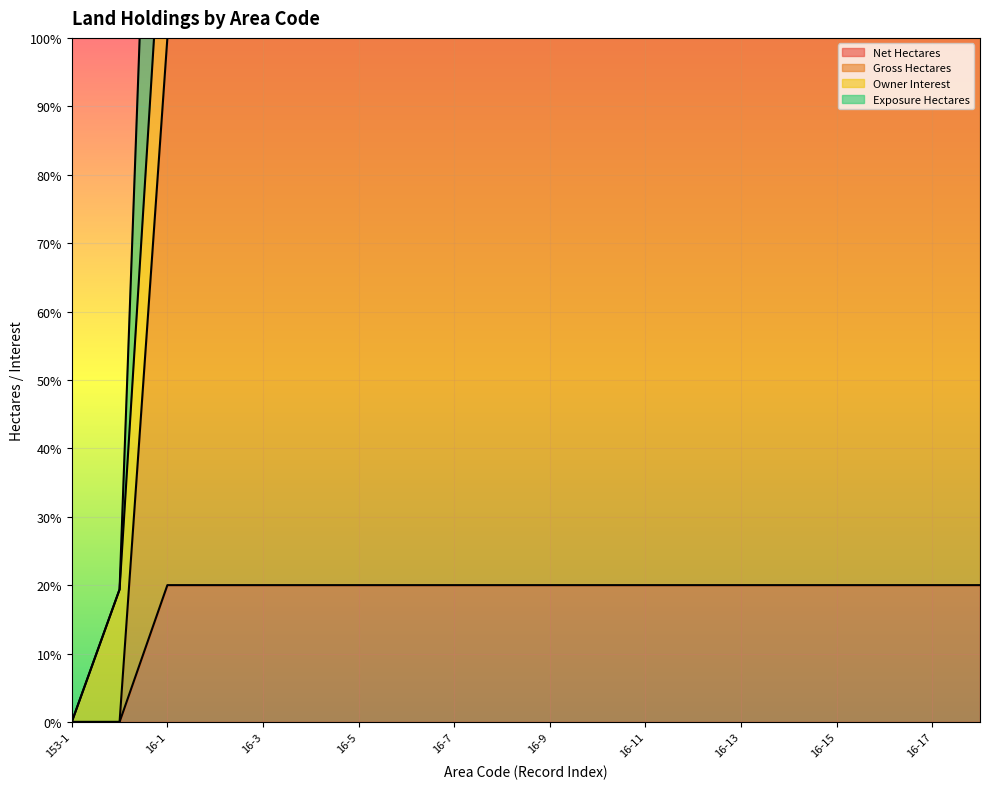

The Net Hectares series shows 32 at 16-9. True or false?

False